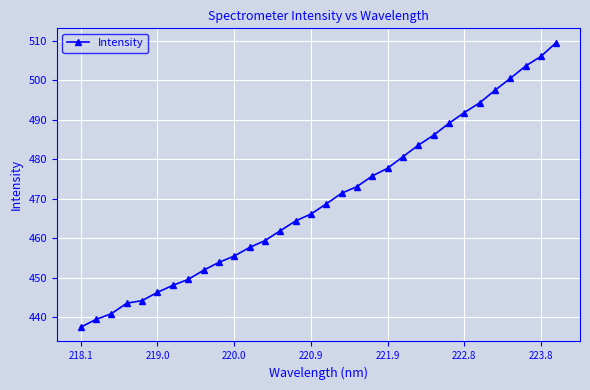

True or false: the data has more than 2 interior local peaks.

False